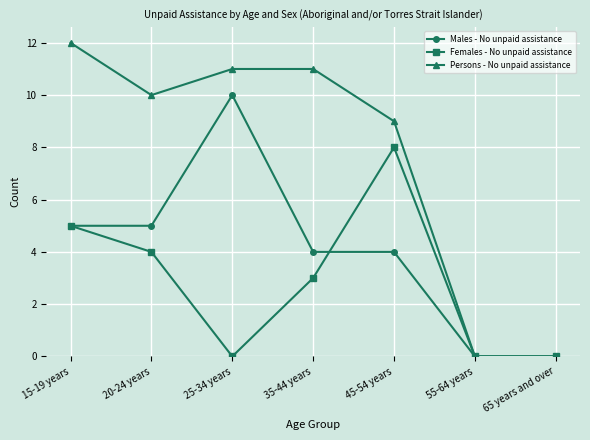

At which category is the sum across all series the highest?

15-19 years